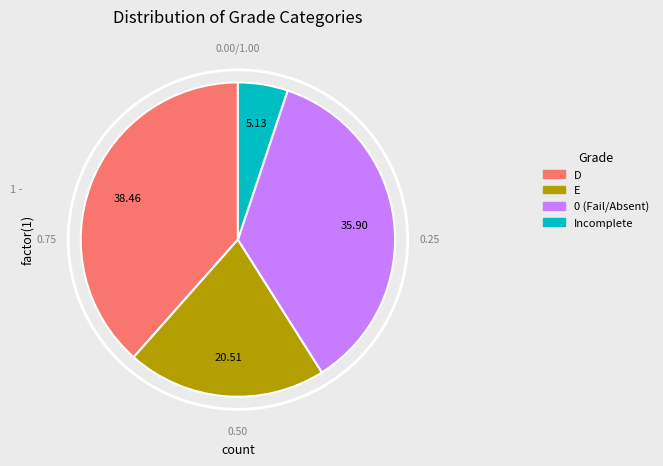

Is there any slice that represents more than half of the pie?

No